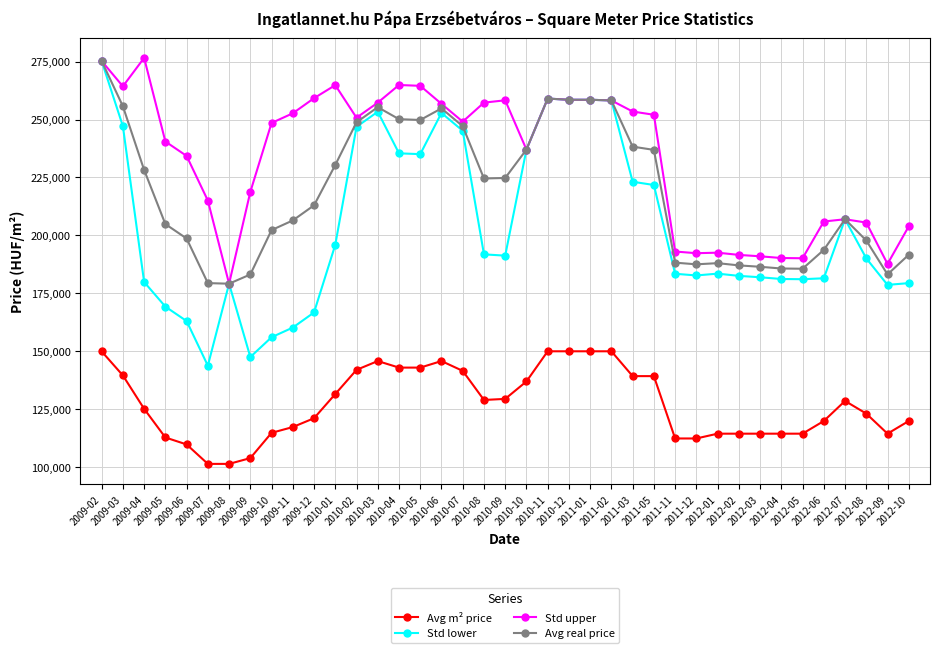

The Avg m² price series shows 206412 at 2009-12. True or false?

False